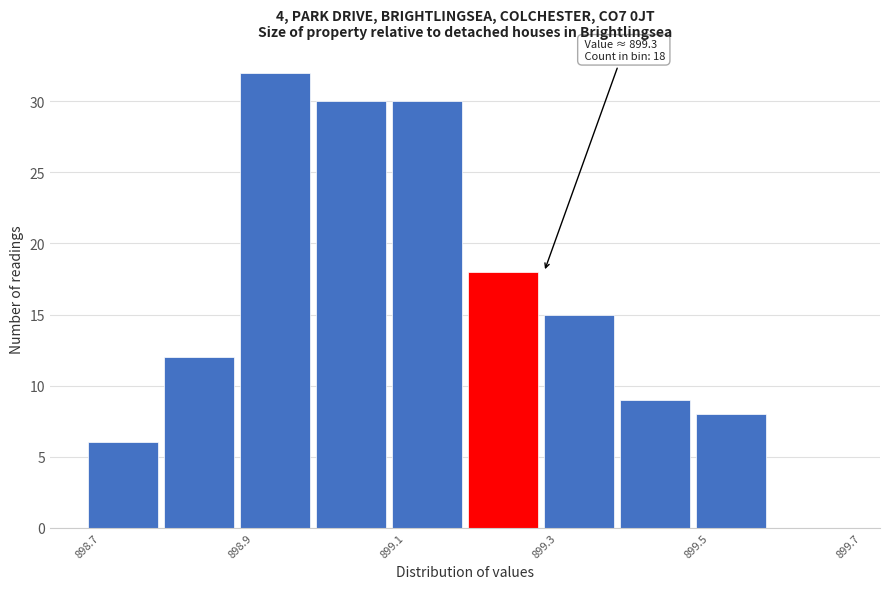

Which range on the x-axis has the tallest bar?

898.9 to 899.0